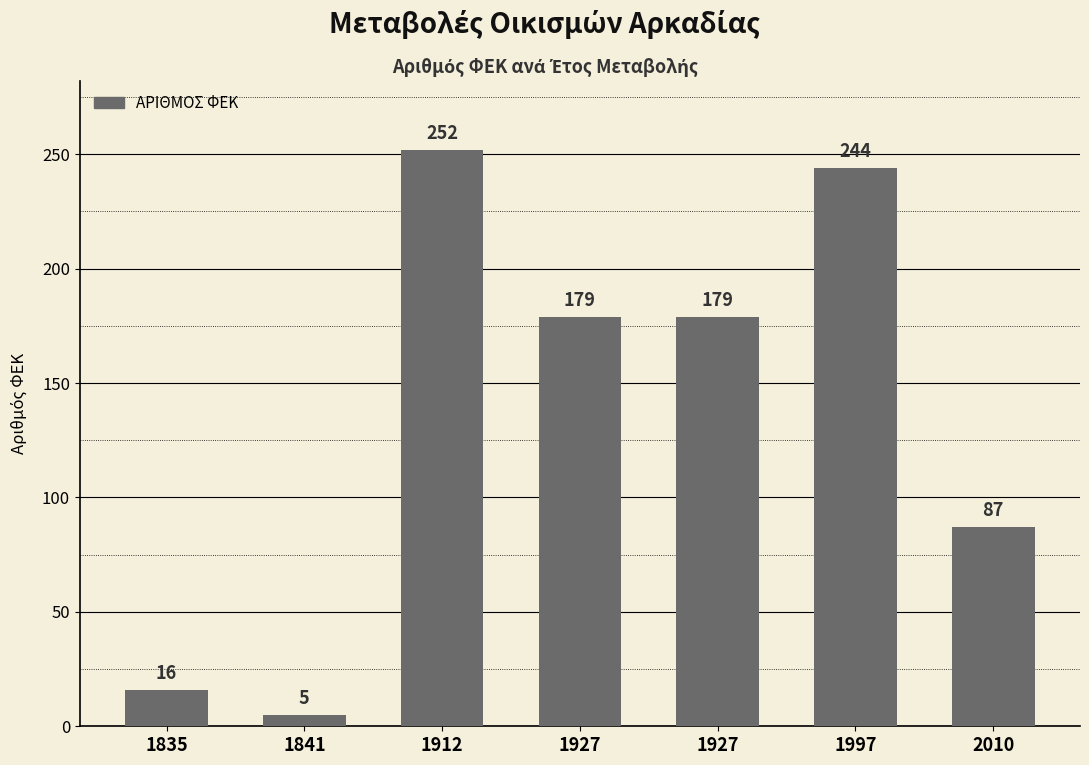

Where does the data first go above 179?

1912